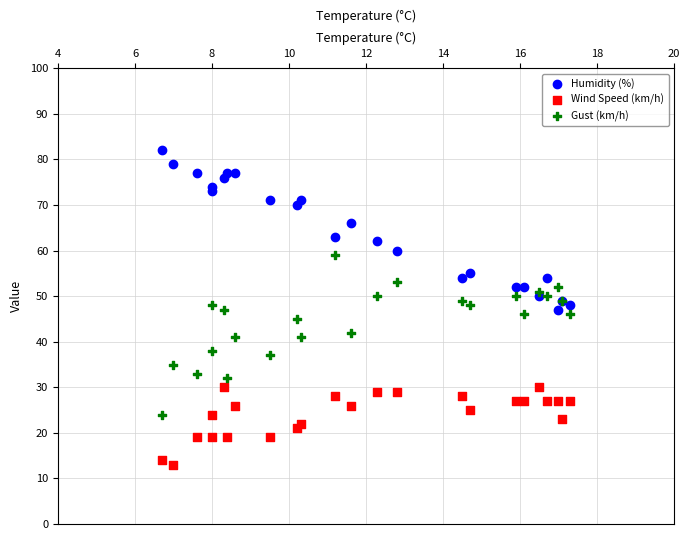

Which series contains the lowest Y value?

Wind Speed (km/h)